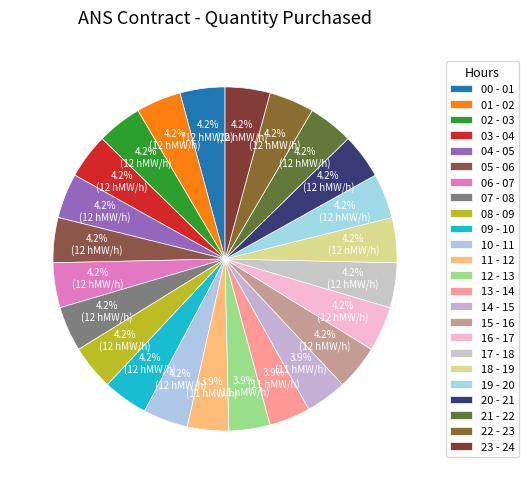

Is it true that 00 - 01 is 4% of the pie?

True